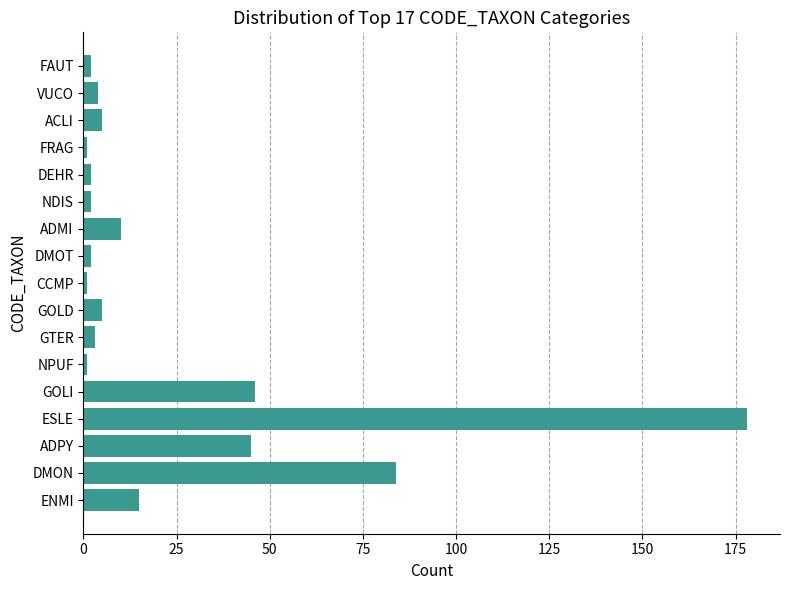

Which has a higher value, NPUF or ADMI?

ADMI